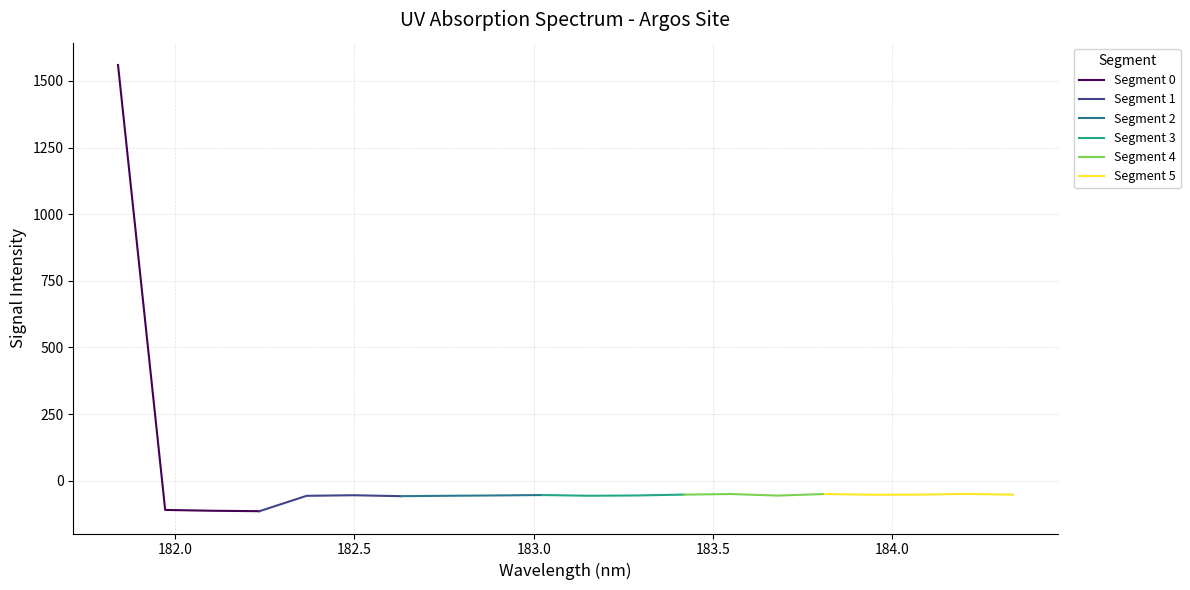

What is the average value?

18.2